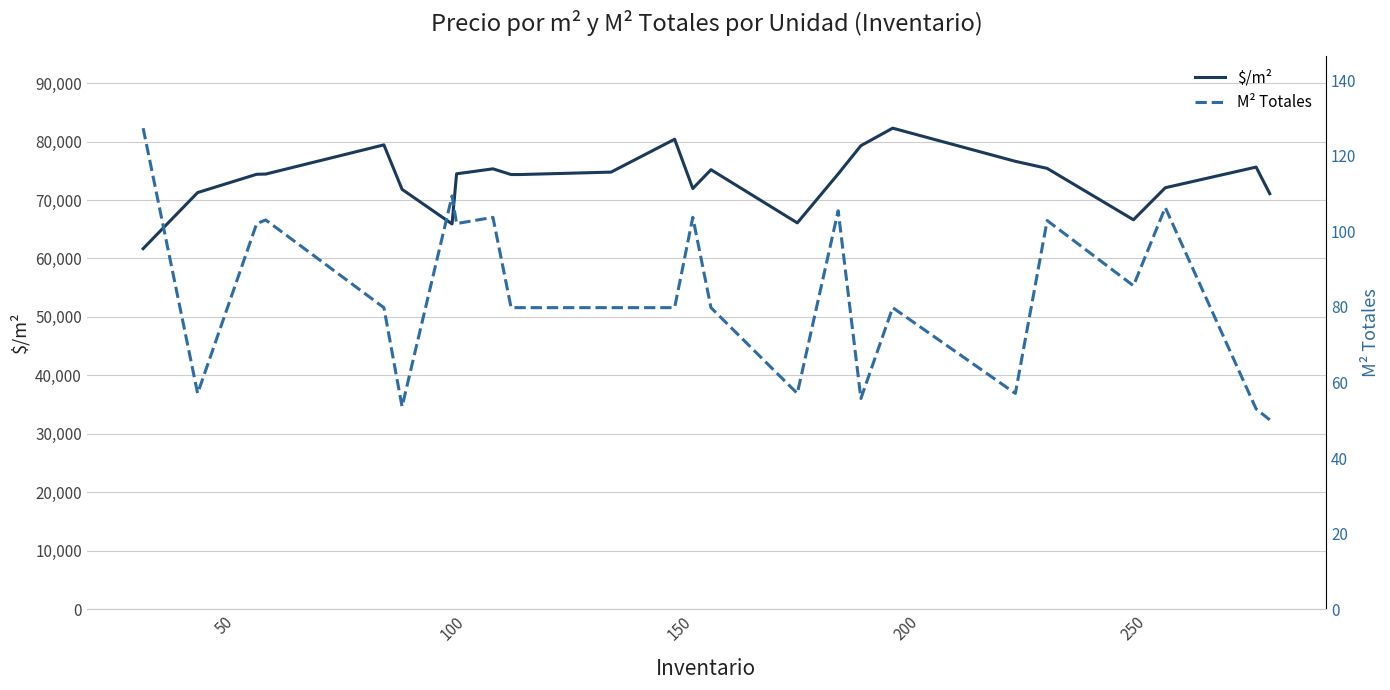

How many data points in $/m² are above 74439?

13